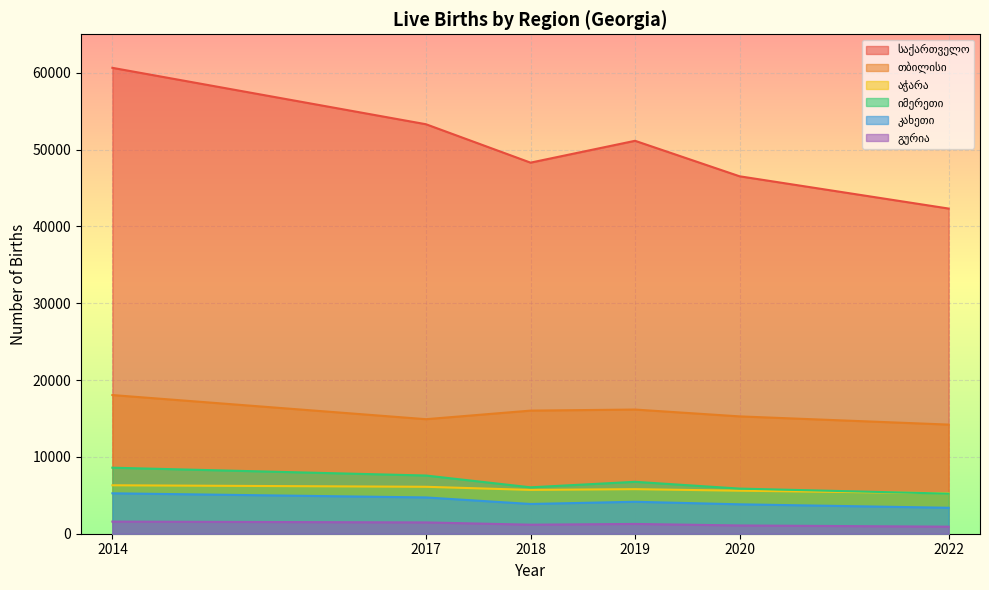

What is the maximum value shown in the chart?

60635